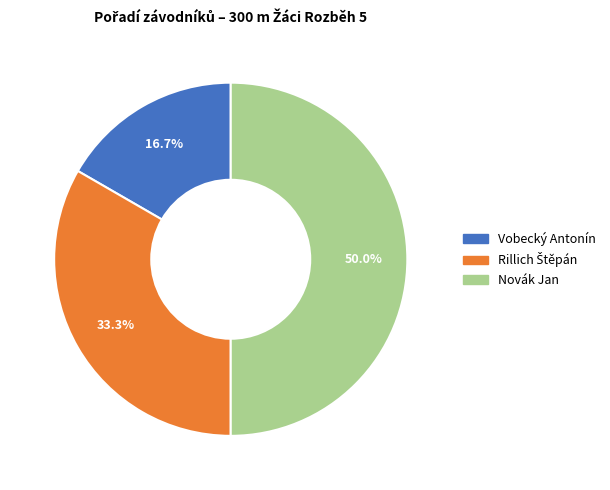

To the nearest percent, what portion does Novák Jan represent?

50%